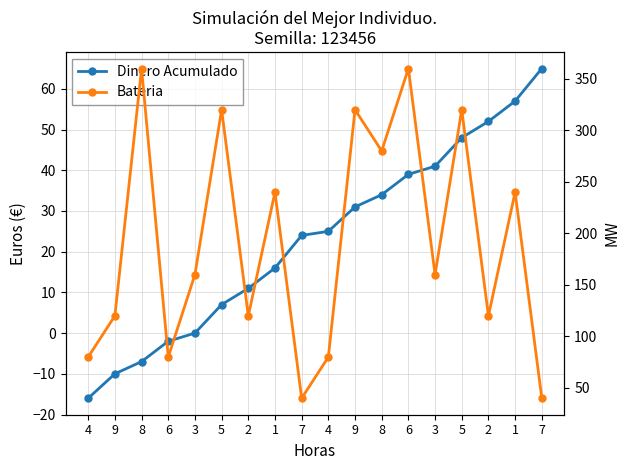

In Bateria, how many points are higher than both neighbors (excluding endpoints)?

7